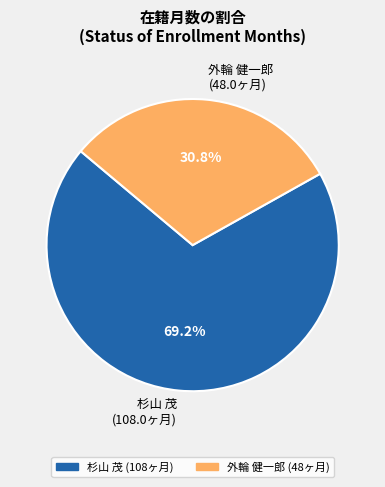

Is it true that 外輪 健一郎 is 21% of the pie?

False